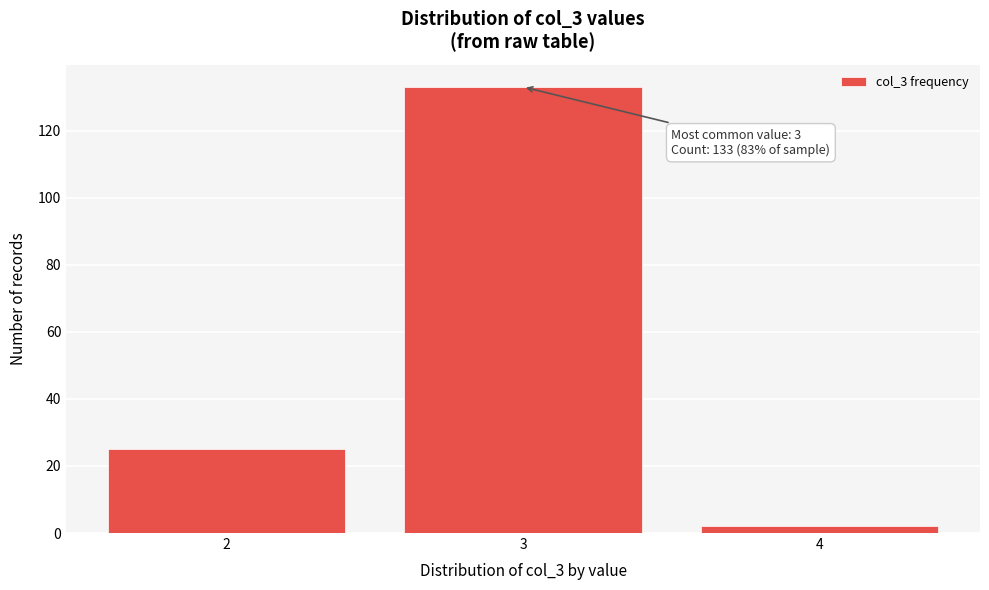

Reading left to right, what are all the values shown in this chart?

25	133	2